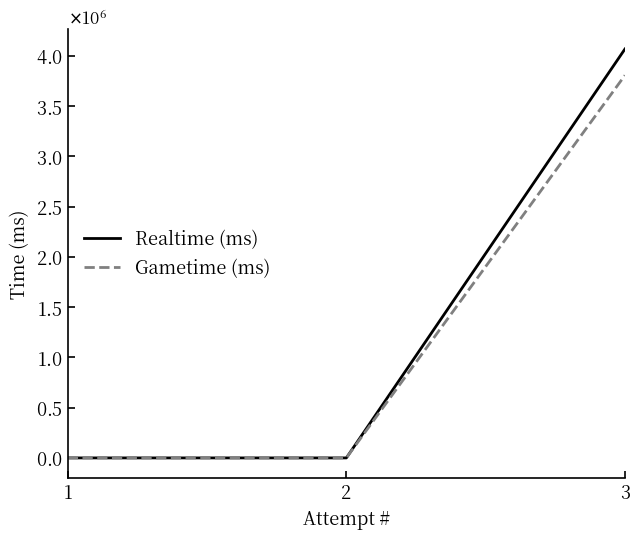

What is the difference between the Gametime (ms) values at 3 and 1?

3806000